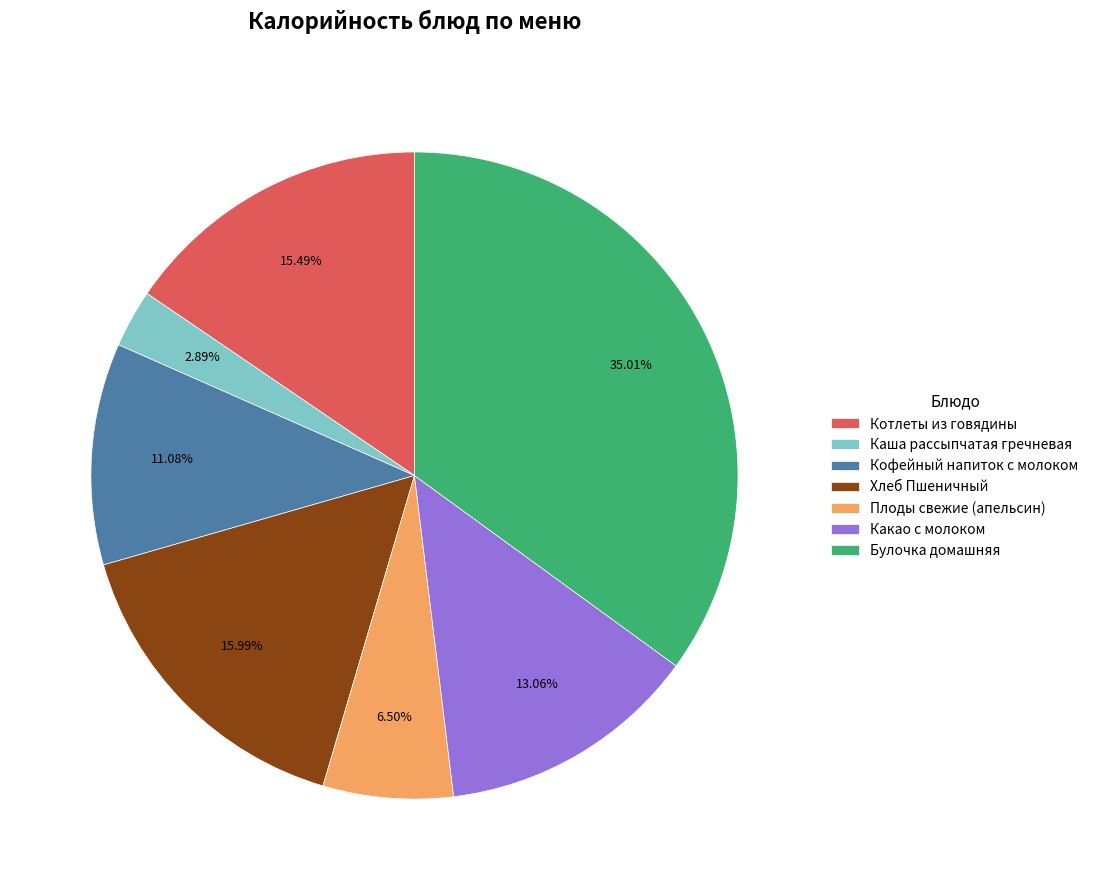

Does Хлеб Пшеничный account for over 50% of the chart?

No